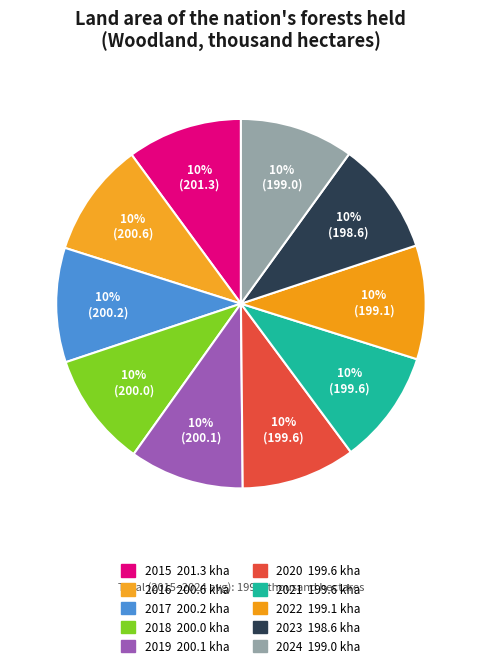

To the nearest percent, what percentage of the pie is 2018?

10%